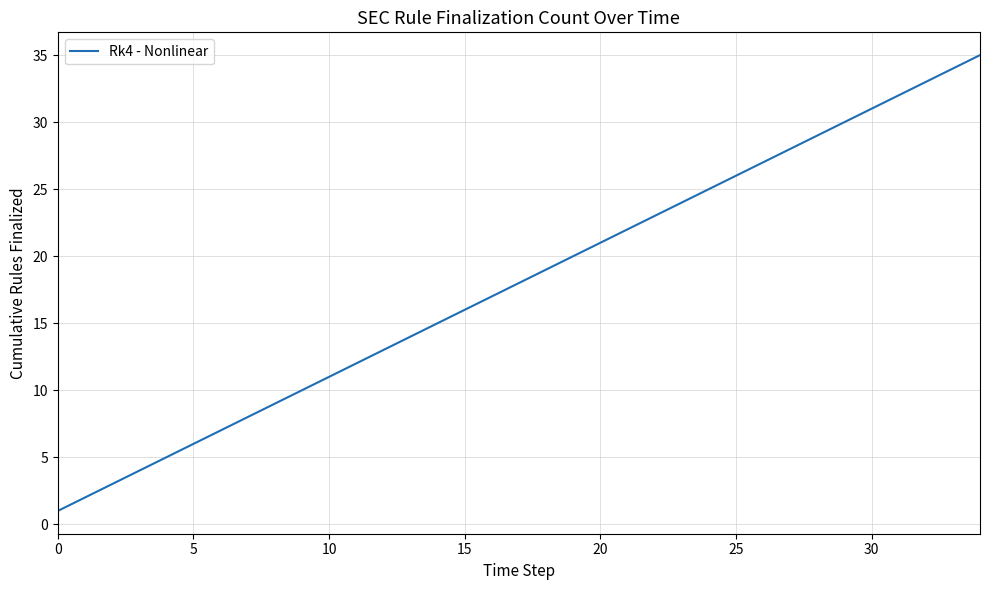

How many lines are shown in the chart?

1